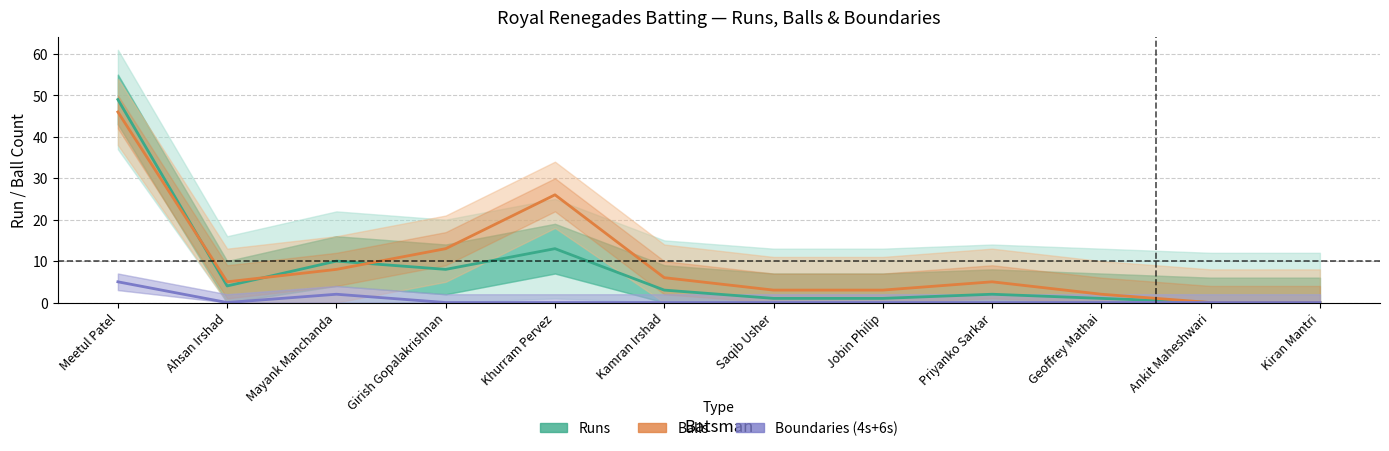

Does the chart have visible grid lines?

Yes